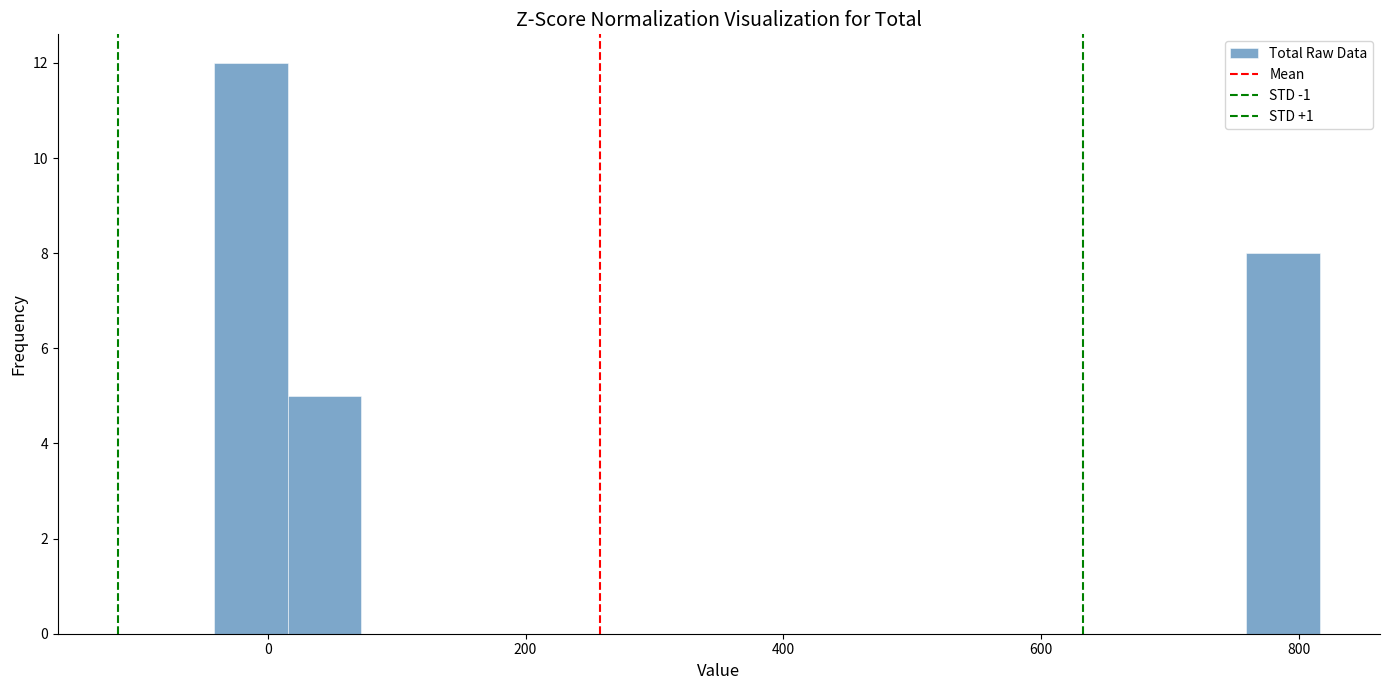

Read against the x-axis, roughly where is the centre of the tallest bar?

-20